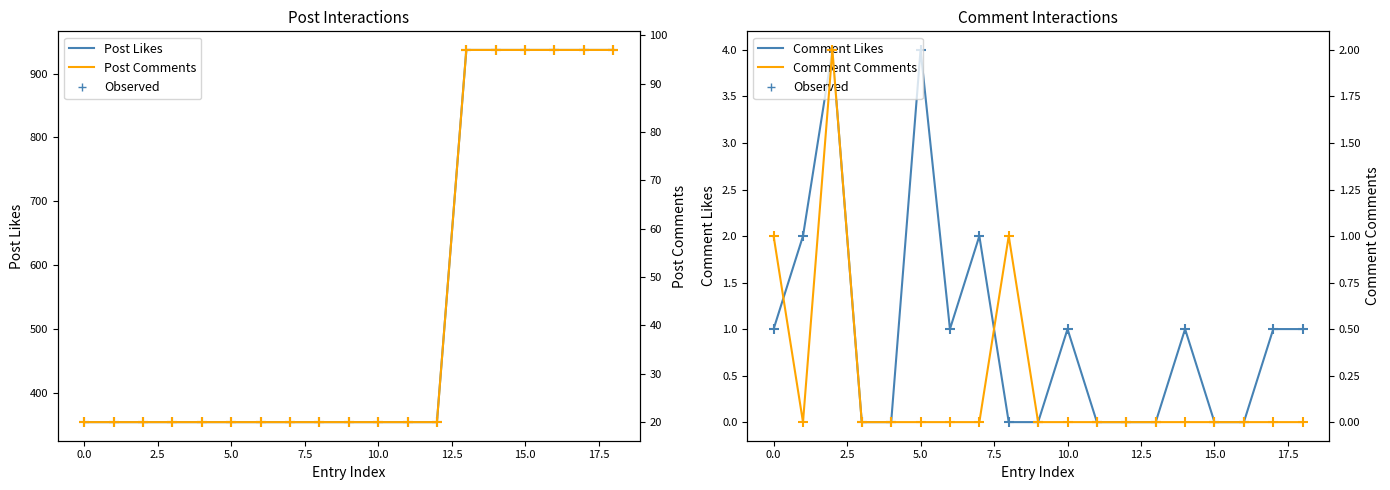

At how many categories does at least one series exceed 714?

6